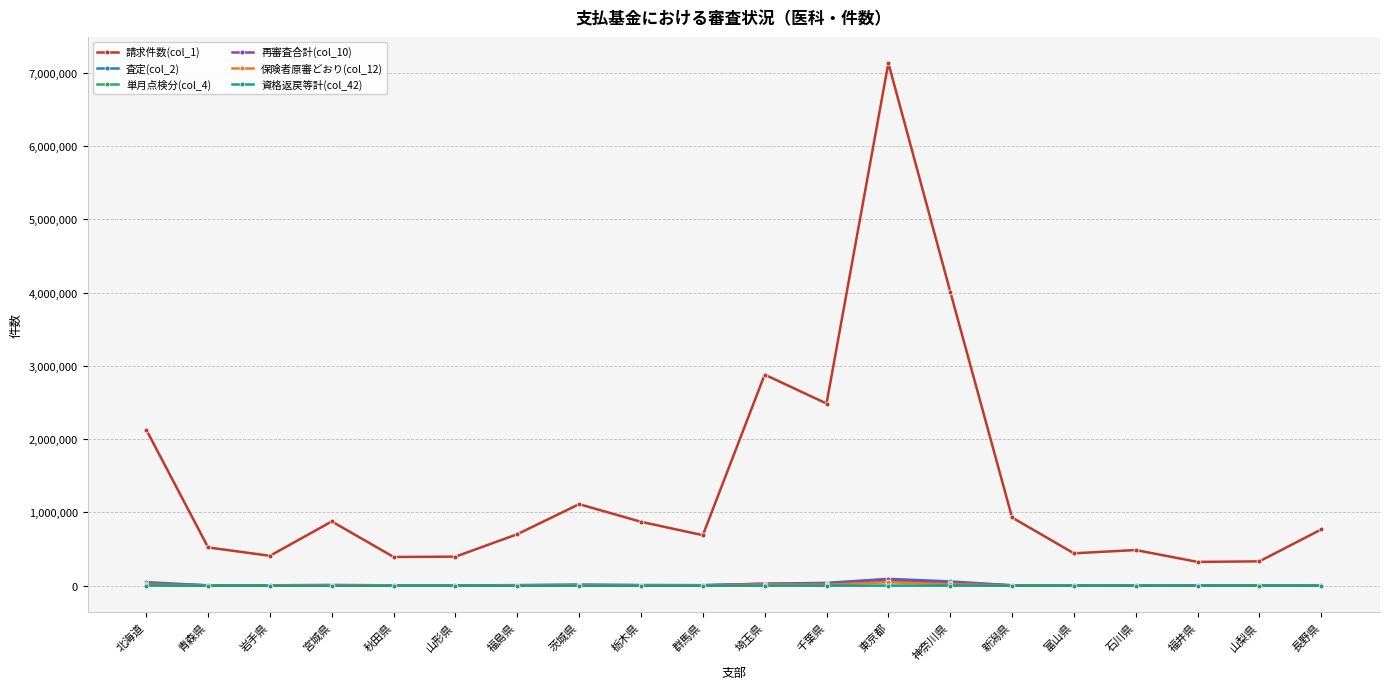

What is the total value across all series at 石川県?

499282